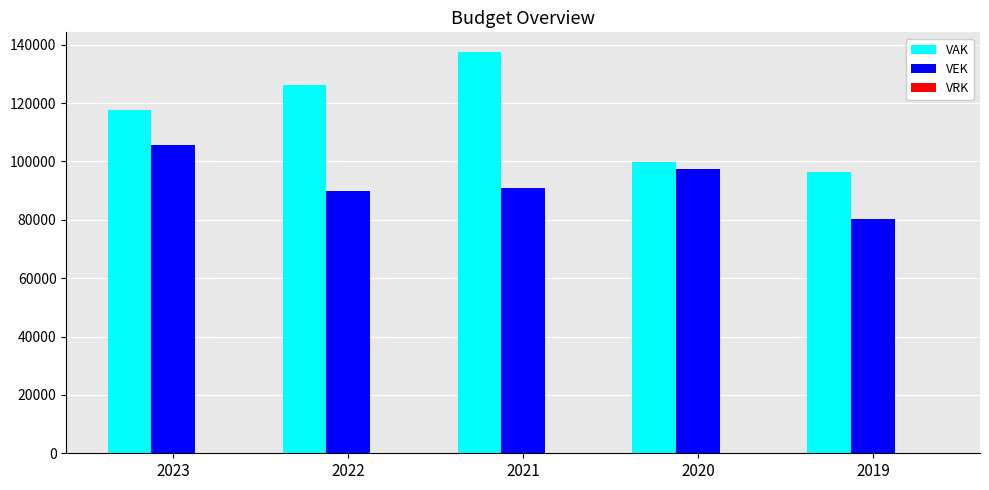

Which series changed the most between 2022 and 2021?

VAK